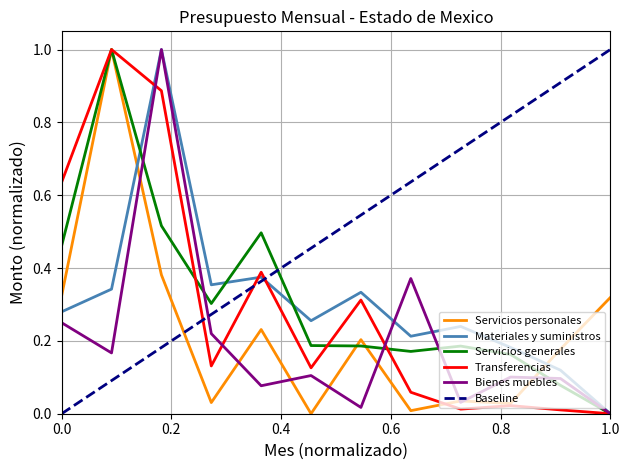

The value of Servicios generales at 0.0 is 0.7. True or false?

False